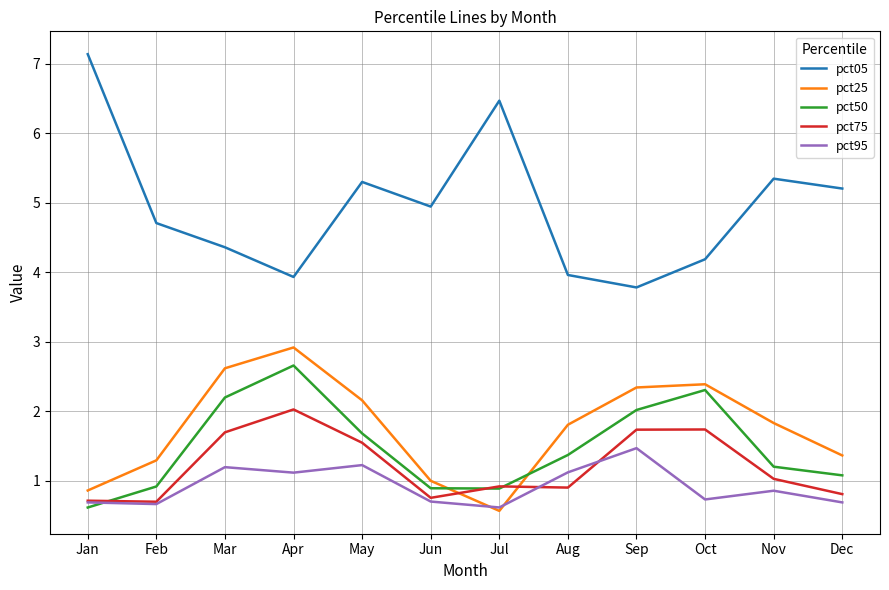

How many intersections are there between pct95 and pct25?

2